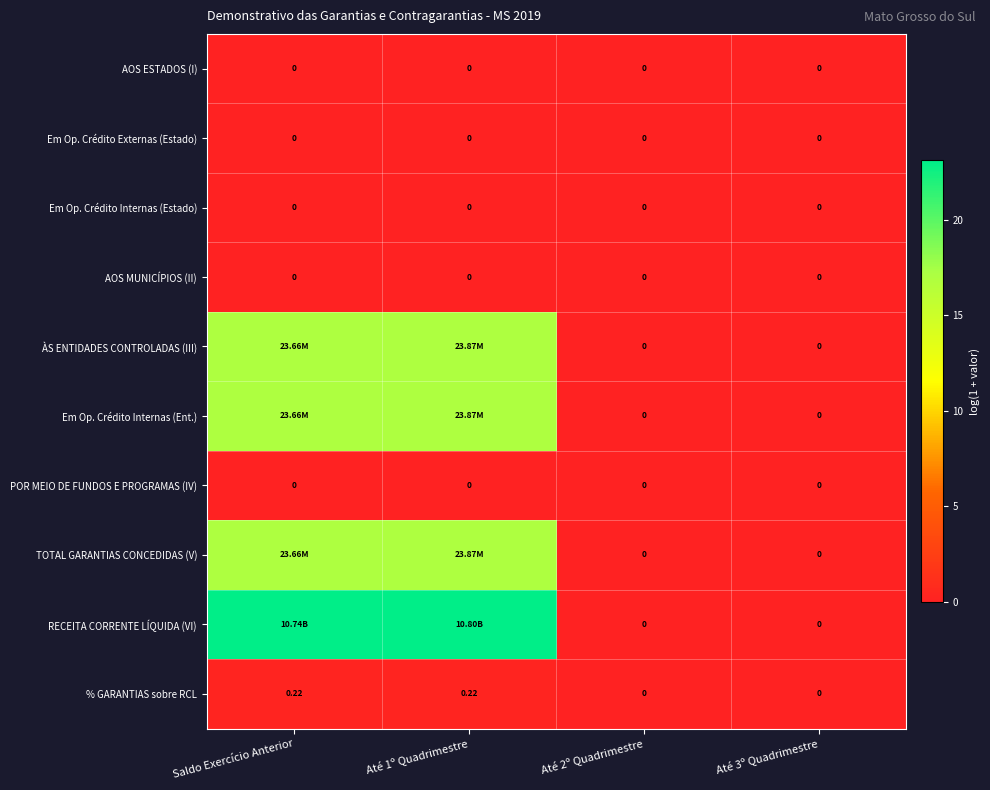

Which series has the largest total across all categories?

RECEITA CORRENTE LÍQUIDA (VI)